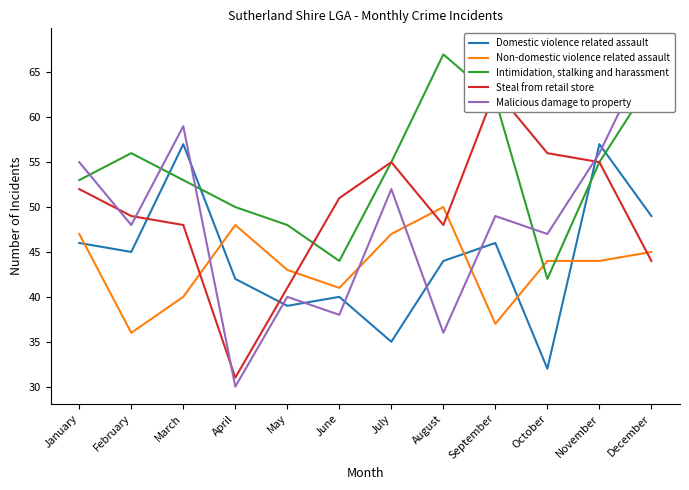

How many categories are shown in the chart?

12